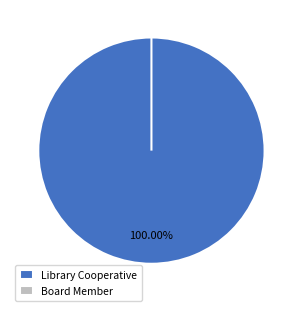

True or false: Board Member accounts for 0% of the total.

True